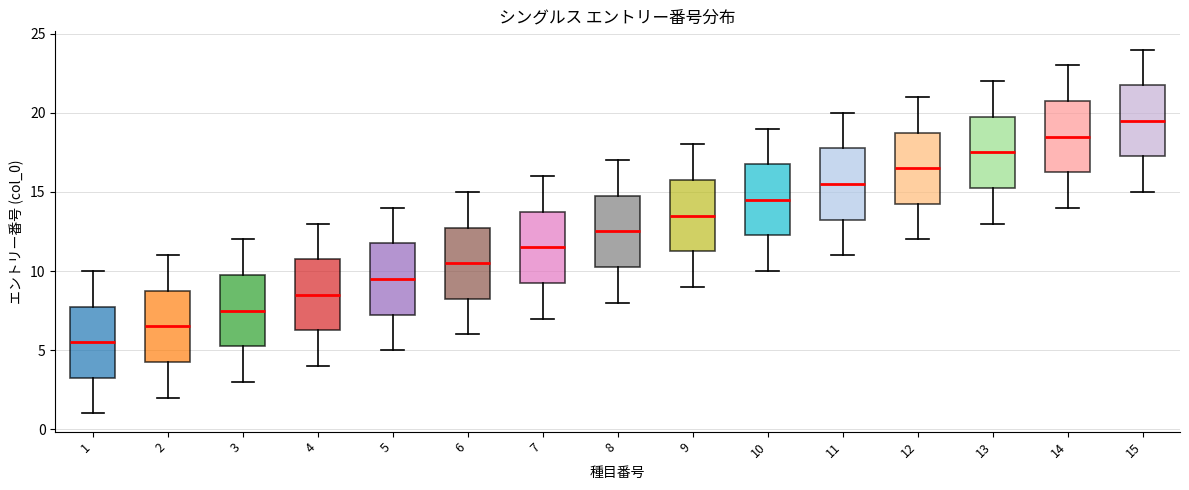

Reading left to right, transcribe this box plot: for each box, give where its median line is, the range the box spans, and where its two whiskers end, as read against the y-axis. The values are not printed on the chart, so give them approximately, as read against the axis.

1: median 5.5, box 3.5 to 8.0, whiskers 1.0 to 10.0
2: median 6.5, box 4.5 to 9.0, whiskers 2.0 to 11.0
3: median 7.5, box 5.5 to 10.0, whiskers 3.0 to 12.0
4: median 8.5, box 6.5 to 11.0, whiskers 4.0 to 13.0
5: median 9.5, box 7.5 to 12.0, whiskers 5.0 to 14.0
6: median 10.5, box 8.5 to 13.0, whiskers 6.0 to 15.0
7: median 11.5, box 9.5 to 14.0, whiskers 7.0 to 16.0
8: median 12.5, box 10.5 to 15.0, whiskers 8.0 to 17.0
9: median 13.5, box 11.5 to 16.0, whiskers 9.0 to 18.0
10: median 14.5, box 12.5 to 17.0, whiskers 10.0 to 19.0
11: median 15.5, box 13.5 to 18.0, whiskers 11.0 to 20.0
12: median 16.5, box 14.5 to 19.0, whiskers 12.0 to 21.0
13: median 17.5, box 15.5 to 20.0, whiskers 13.0 to 22.0
14: median 18.5, box 16.5 to 21.0, whiskers 14.0 to 23.0
15: median 19.5, box 17.5 to 22.0, whiskers 15.0 to 24.0